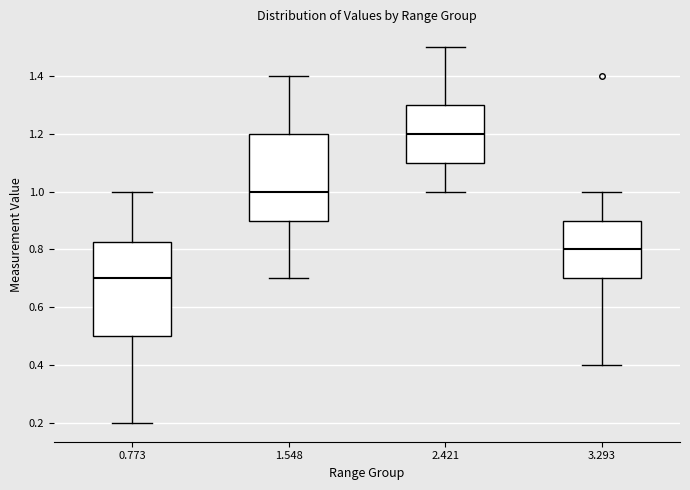

Reading left to right, read every box against the y-axis: the position of its median line, the range the box covers, and the ends of its whiskers. The values are not printed on the chart, so give them approximately, as read against the axis.

0.773: median 0.70, box 0.50 to 0.82, whiskers 0.20 to 1.00
1.548: median 1.00, box 0.90 to 1.20, whiskers 0.70 to 1.40
2.421: median 1.20, box 1.10 to 1.30, whiskers 1.00 to 1.50
3.293: median 0.80, box 0.70 to 0.90, whiskers 0.40 to 1.00